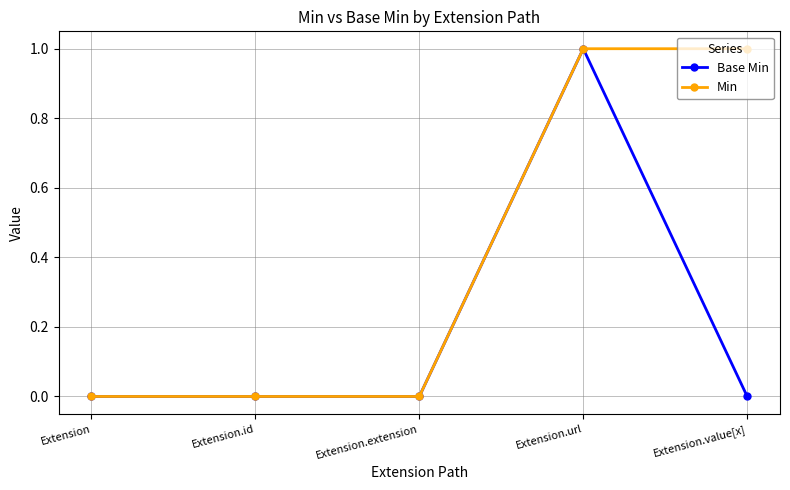

What is the label of the 1st point from the right?

Extension.value[x]